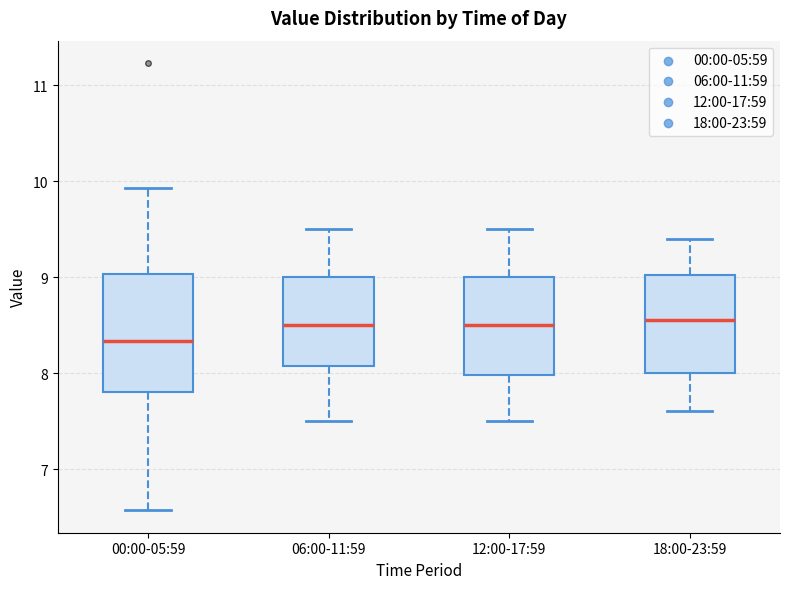

Reading left to right, transcribe this box plot: for each box, give where its median line is, the range the box spans, and where its two whiskers end, as read against the y-axis. The values are not printed on the chart, so give them approximately, as read against the axis.

00:00-05:59: median 8.3, box 7.8 to 9.0, whiskers 6.6 to 9.9
06:00-11:59: median 8.5, box 8.1 to 9.0, whiskers 7.5 to 9.5
12:00-17:59: median 8.5, box 8.0 to 9.0, whiskers 7.5 to 9.5
18:00-23:59: median 8.6, box 8.0 to 9.0, whiskers 7.6 to 9.4